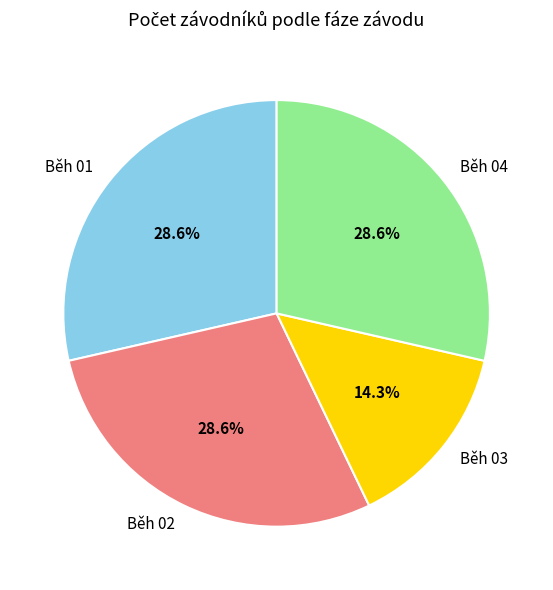

True or false: Běh 01 accounts for 17% of the total.

False